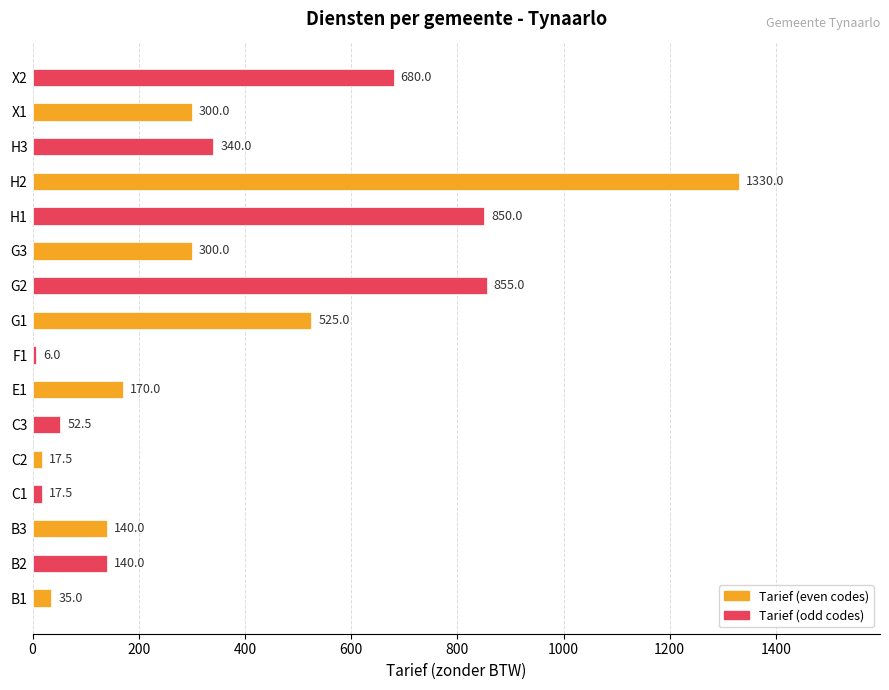

What is the difference between the maximum and minimum values?

1324.0